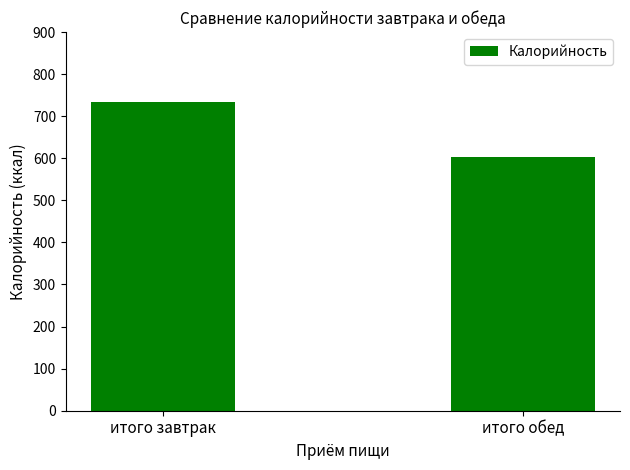

What is the average value?

667.8